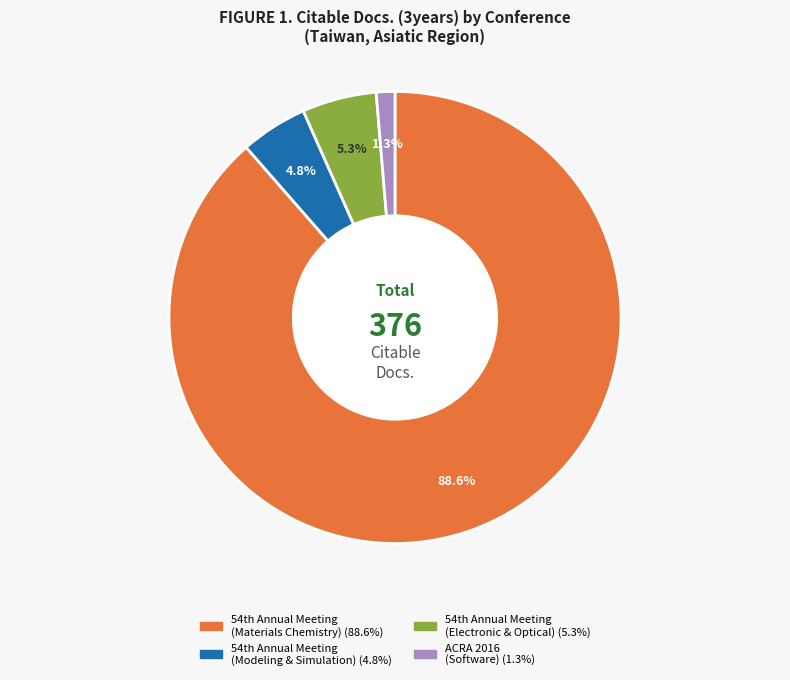

Which slice represents more than half of the pie?

54th Annual Meeting (Materials Chemistry)